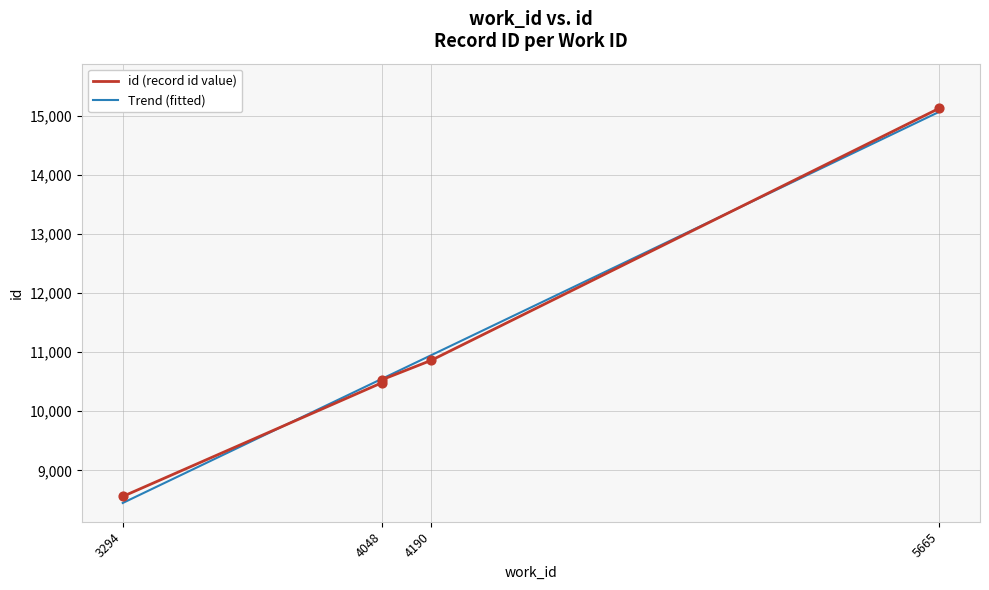

Between 4048 and 4048, which is larger?

4048